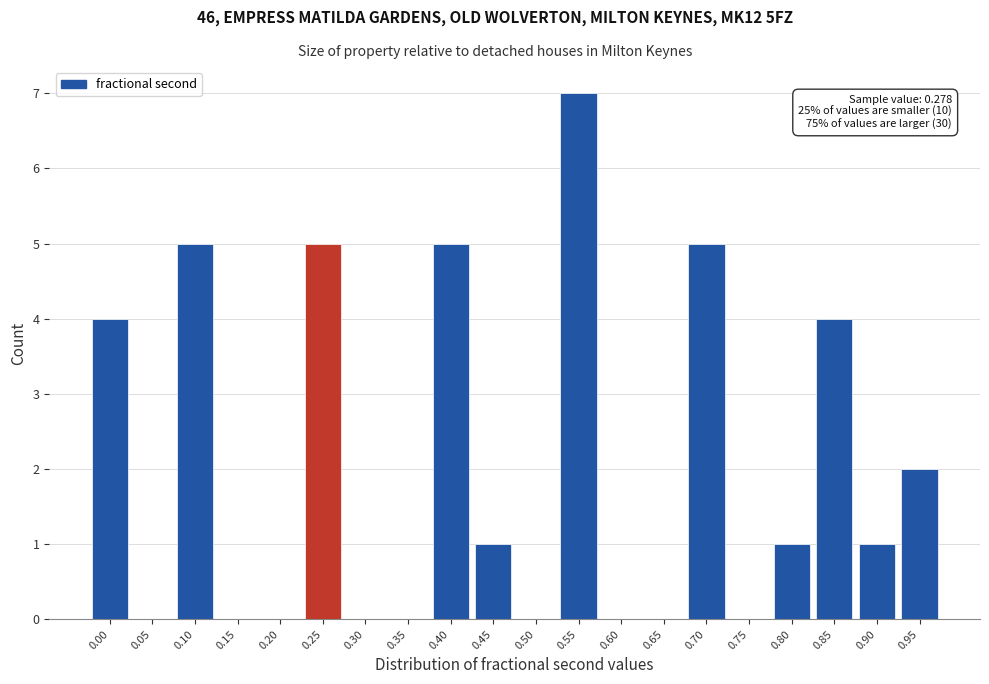

Reading left to right, transcribe all the data shown in this chart.

0.00=4	0.05=0	0.10=5	0.15=0	0.20=0	0.25=5	0.30=0	0.35=0	0.40=5	0.45=1	0.50=0	0.55=7	0.60=0	0.65=0	0.70=5	0.75=0	0.80=1	0.85=4	0.90=1	0.95=2